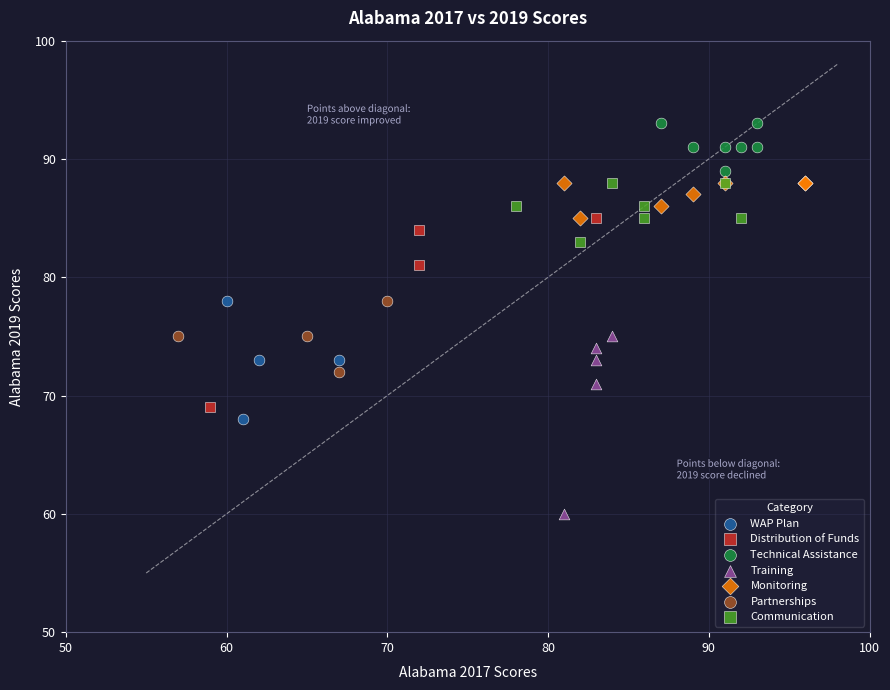

Which series contains the lowest Y value?

Training